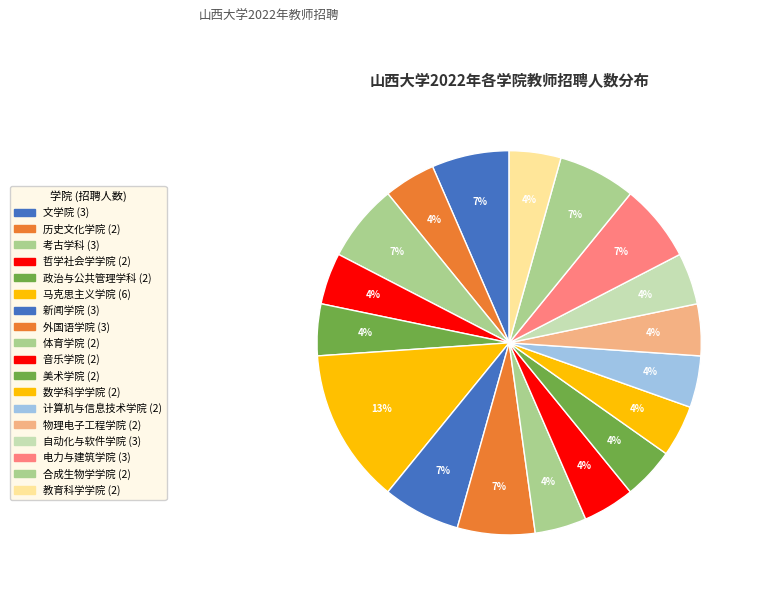

What portion of the pie excludes 体育学院?

95.7%